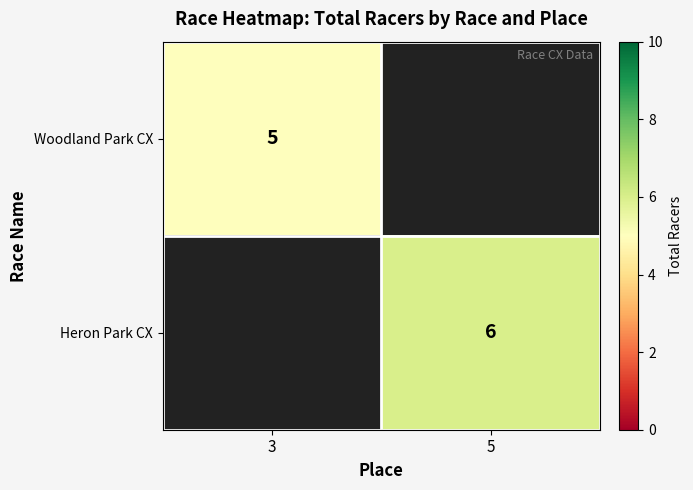

True or false: Woodland Park CX has a value of 9 at 3.

False